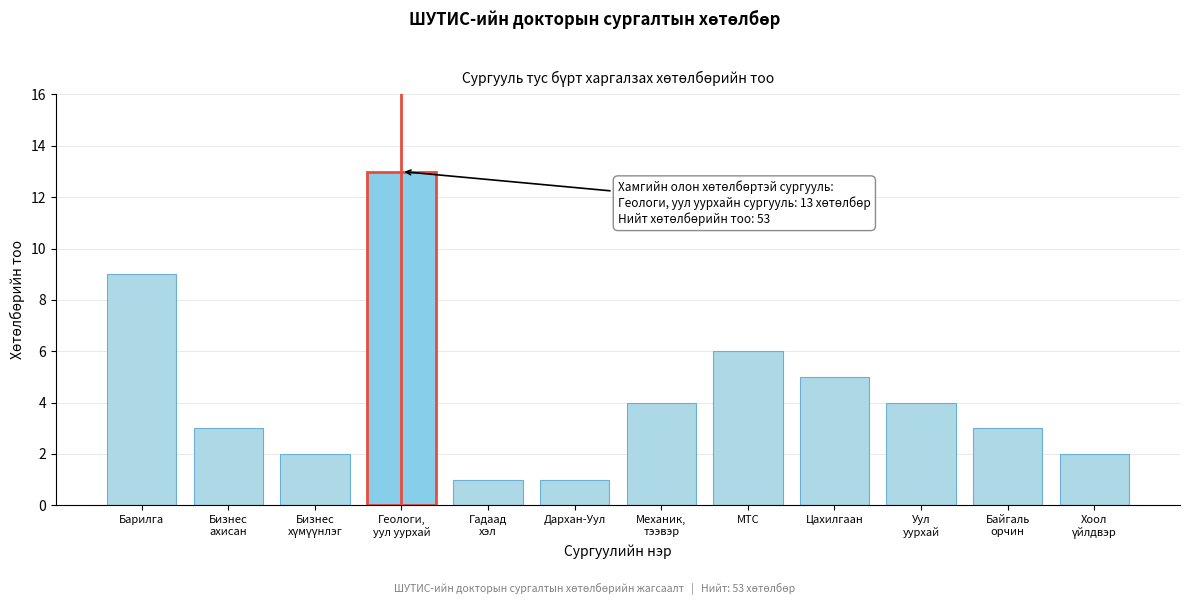

Reading left to right, what are all the values shown in this chart?

9	3	2	13	1	1	4	6	5	4	3	2